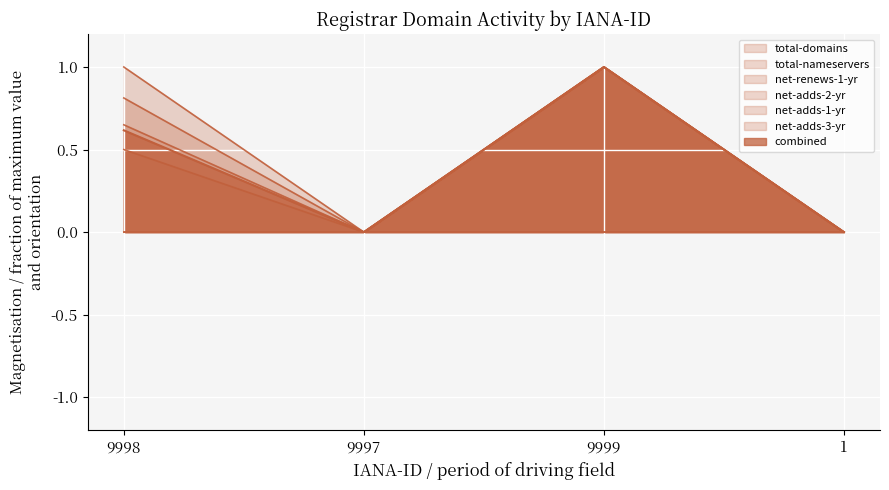

Where is net-adds-3-yr nearest to the value 0?

9997